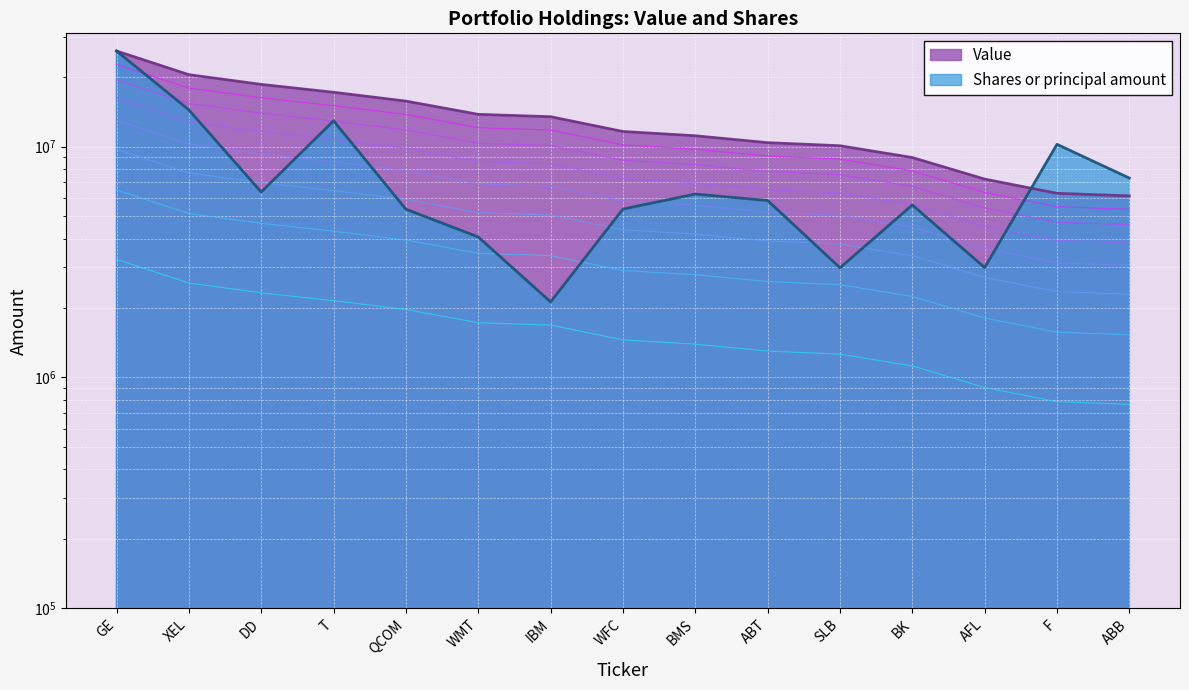

Is it true that Shares or principal amount equals 2993331.4 at AFL?

True